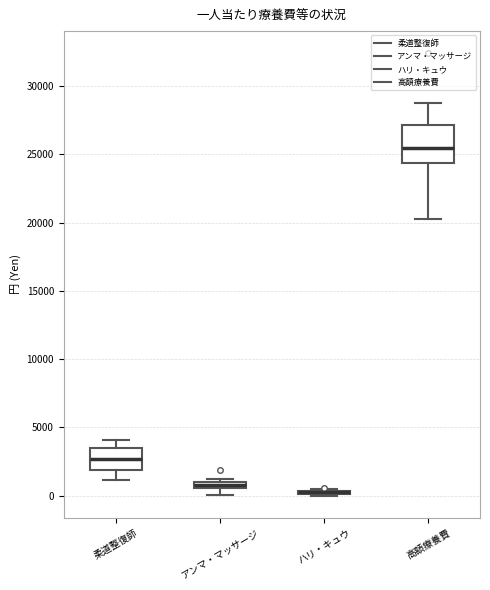

Comparing the boxes themselves (not the whiskers), which one is the tallest?

高額療養費